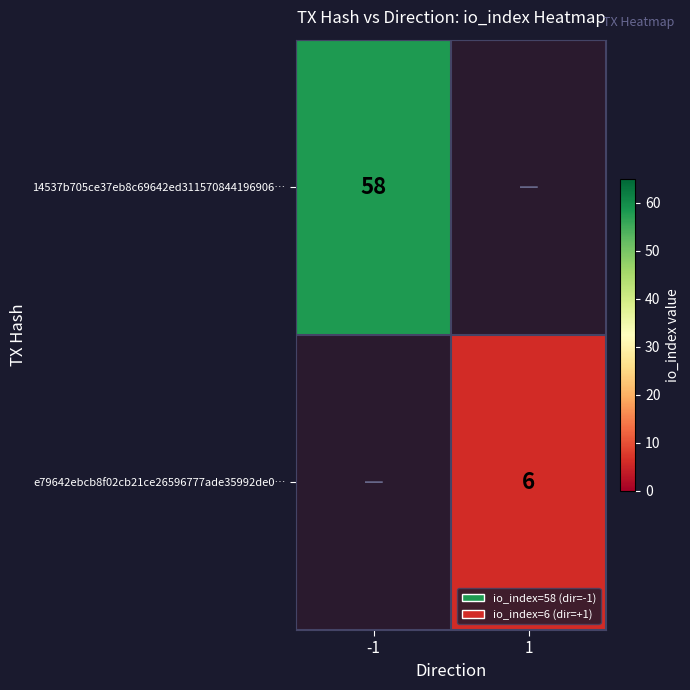

Count the number of categories in the chart.

2